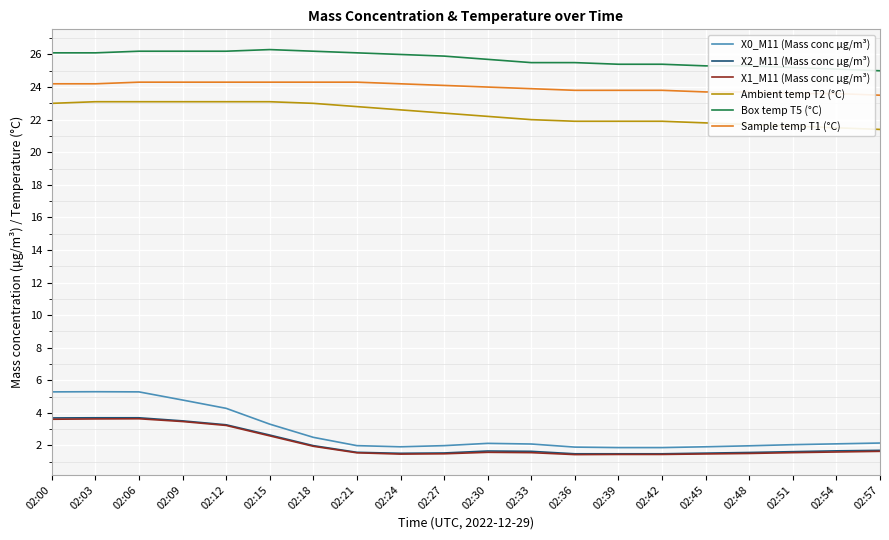

What is the smallest value displayed?

1.4